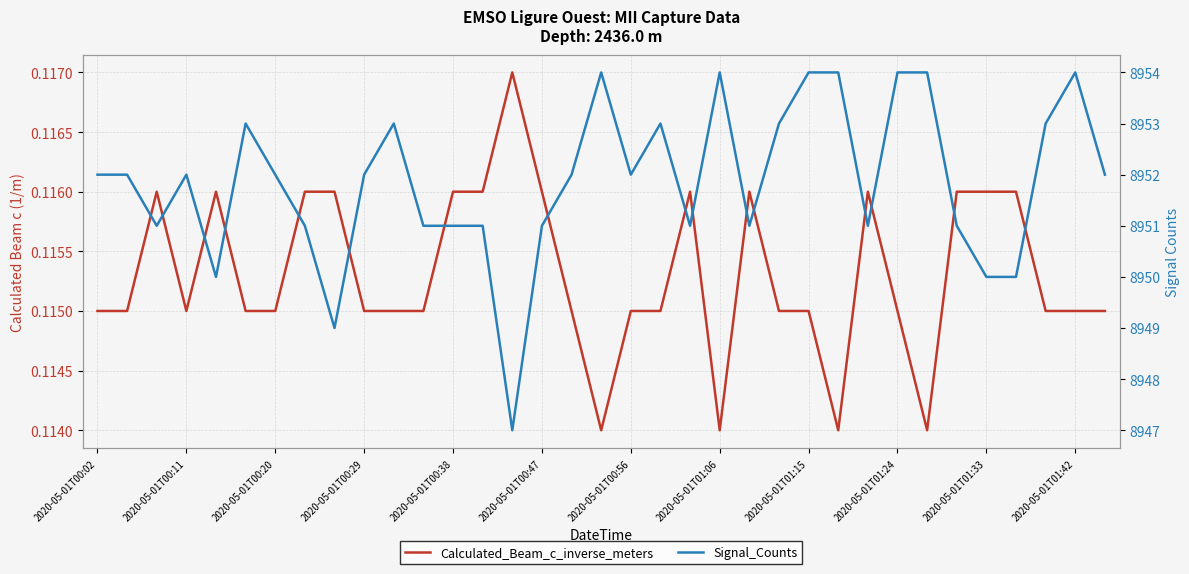

Which series has the largest range (max minus min)?

Signal_Counts